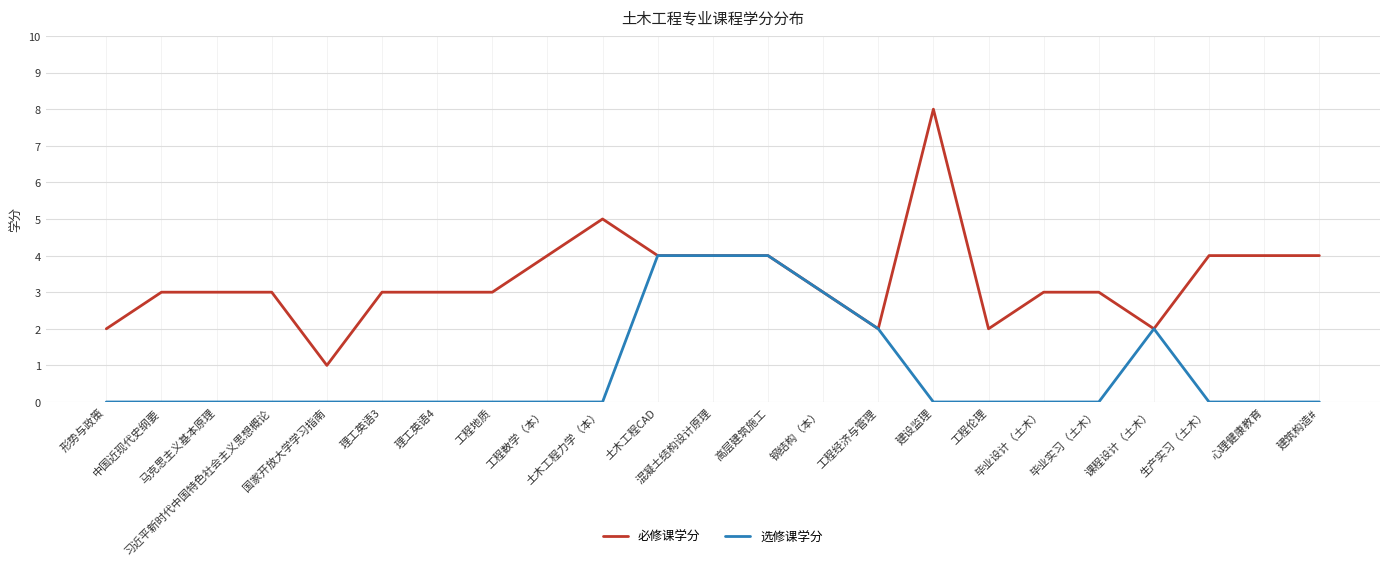

Is the value of 选修课学分 at 高层建筑施工 greater than the value of 必修课学分 at 建设监理?

No